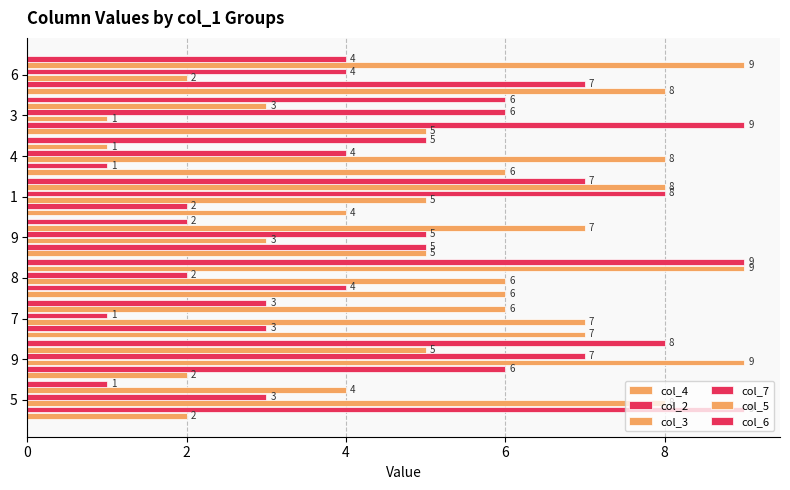

The col_6 series shows 5 at 7. True or false?

False